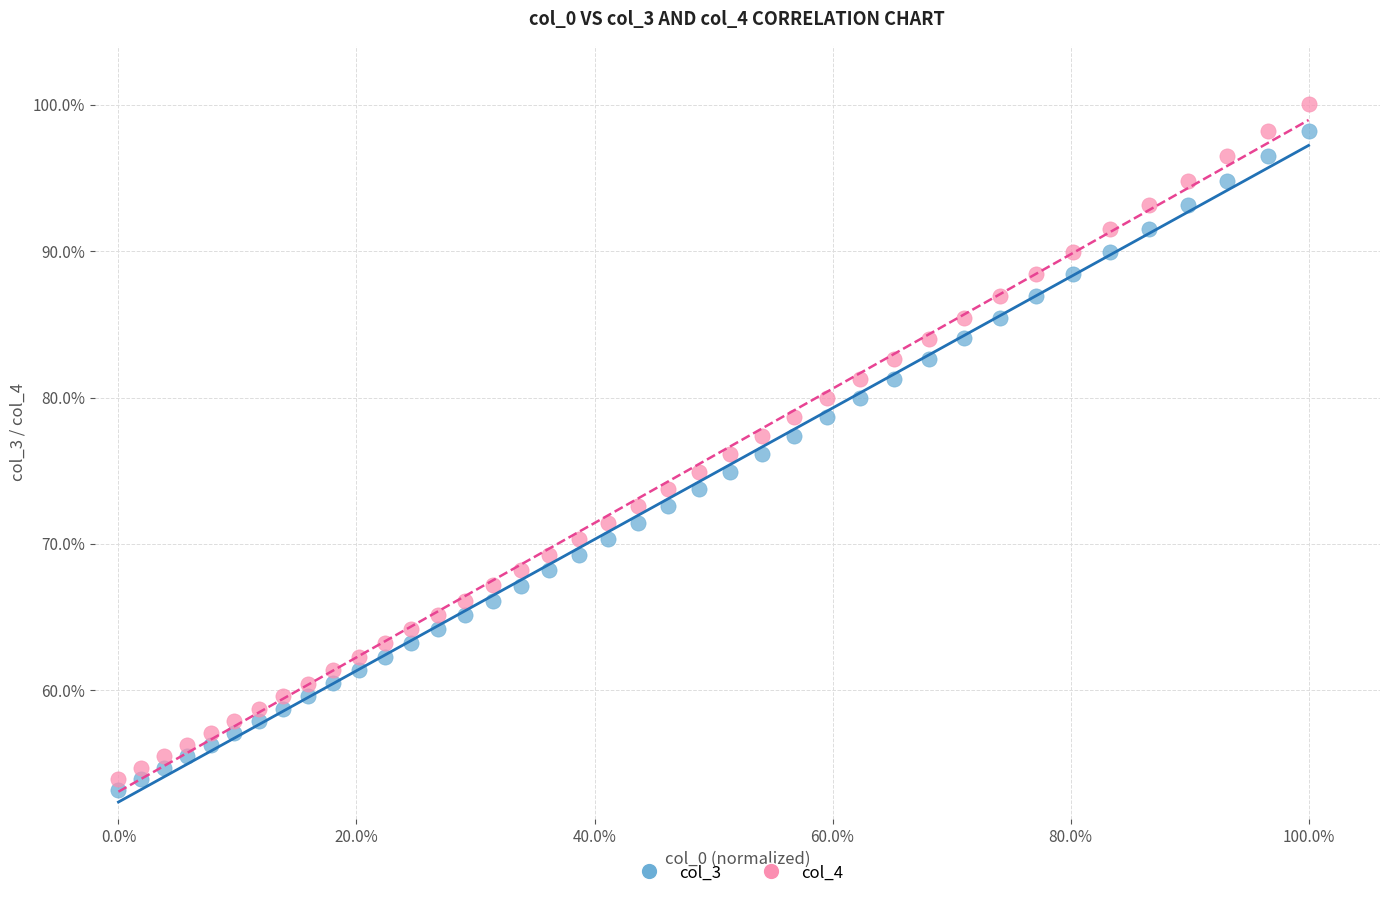

Which series contains the highest Y value?

col_4